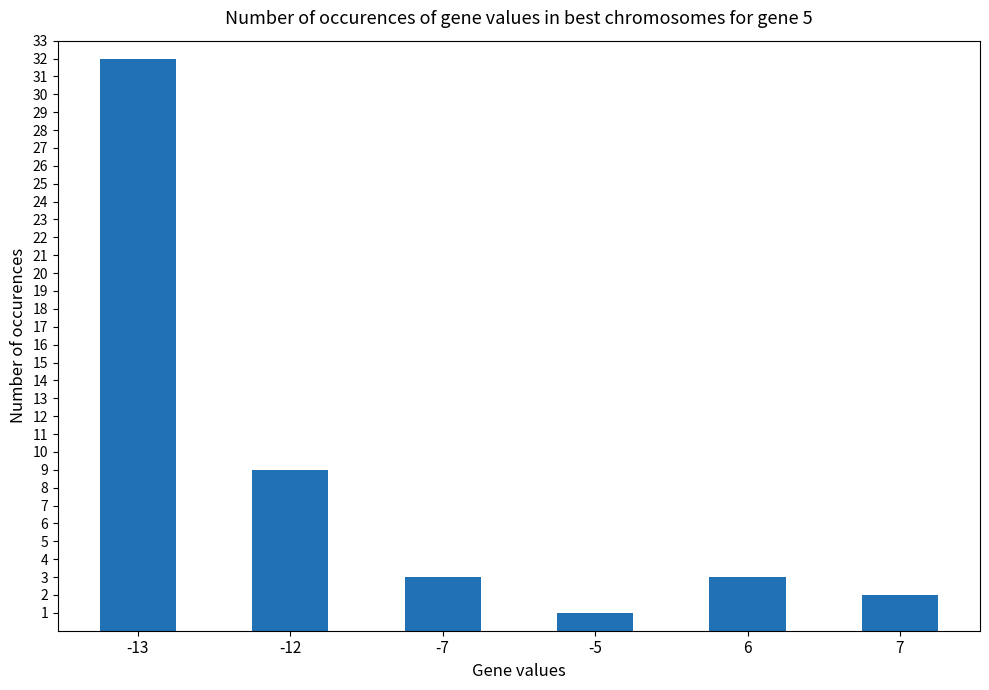

The chart shows a value of 3 at -7. True or false?

True